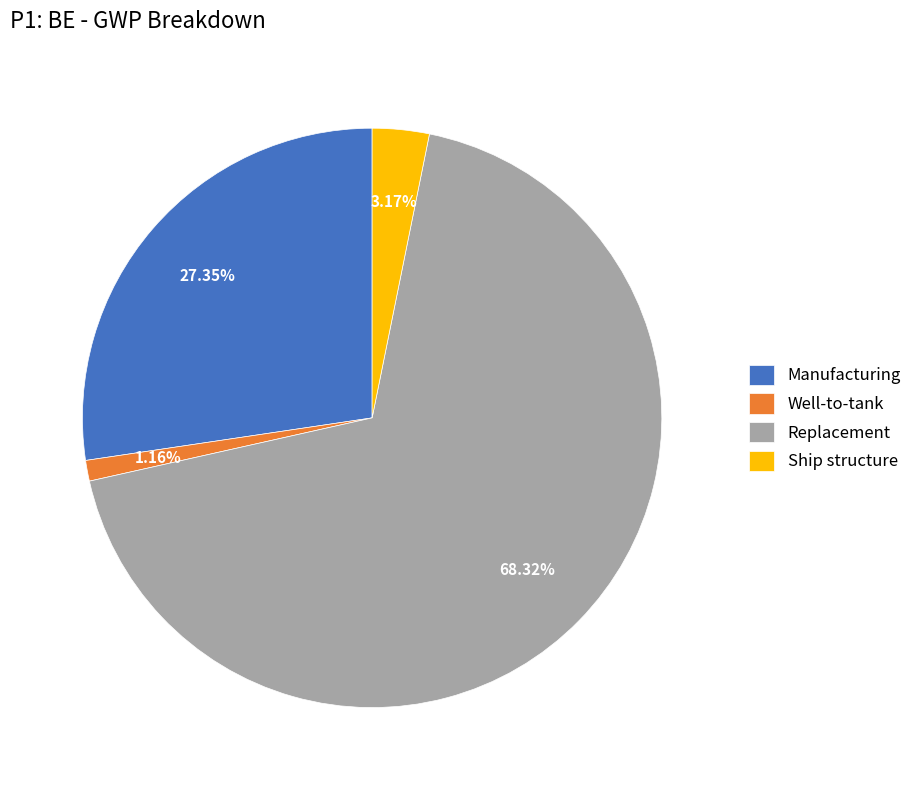

To the nearest percent, what is the average slice percentage?

25%